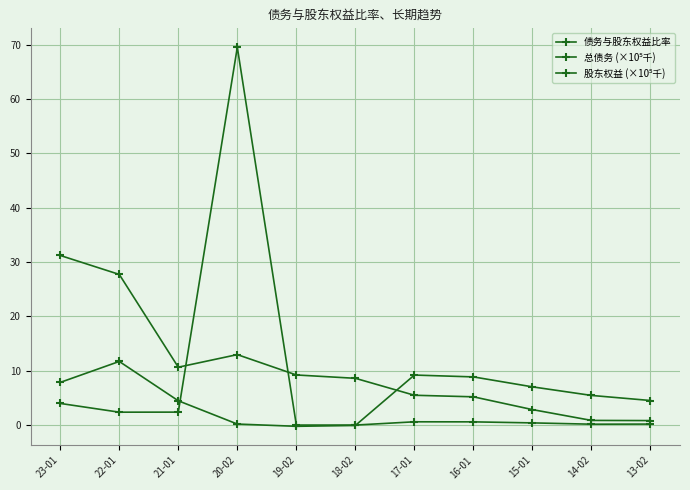

At which label does 总债务 (×10⁵千) reach its peak?

23-01